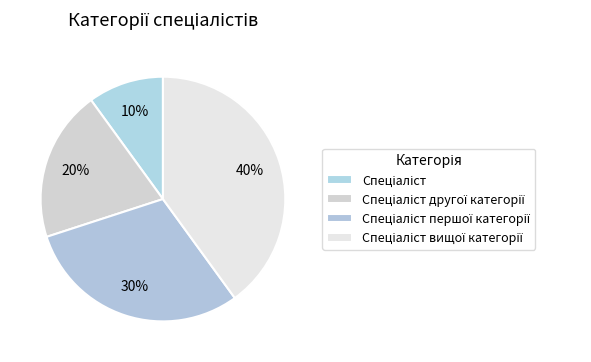

Between Спеціаліст and Спеціаліст вищої категорії, which is larger?

Спеціаліст вищої категорії